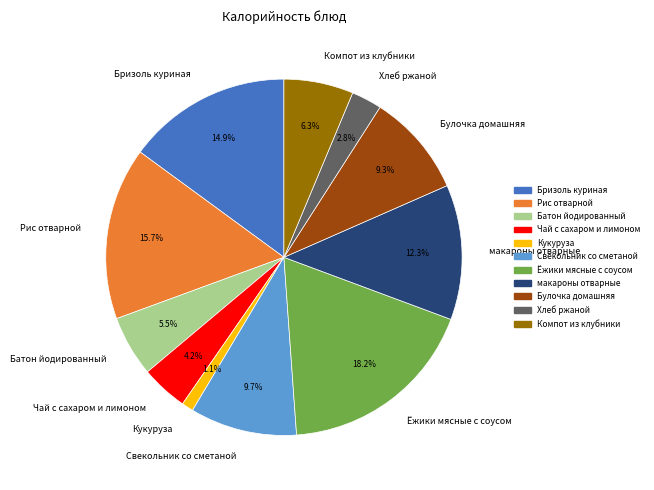

True or false: Свекольник со сметаной accounts for 10% of the total.

True